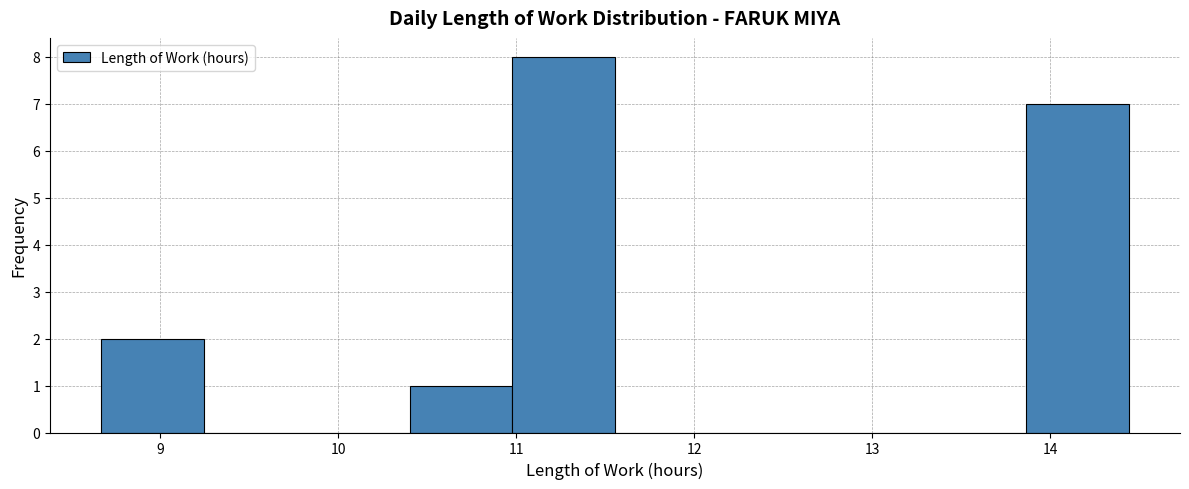

Which range on the x-axis has the tallest bar?

11.0 to 11.6